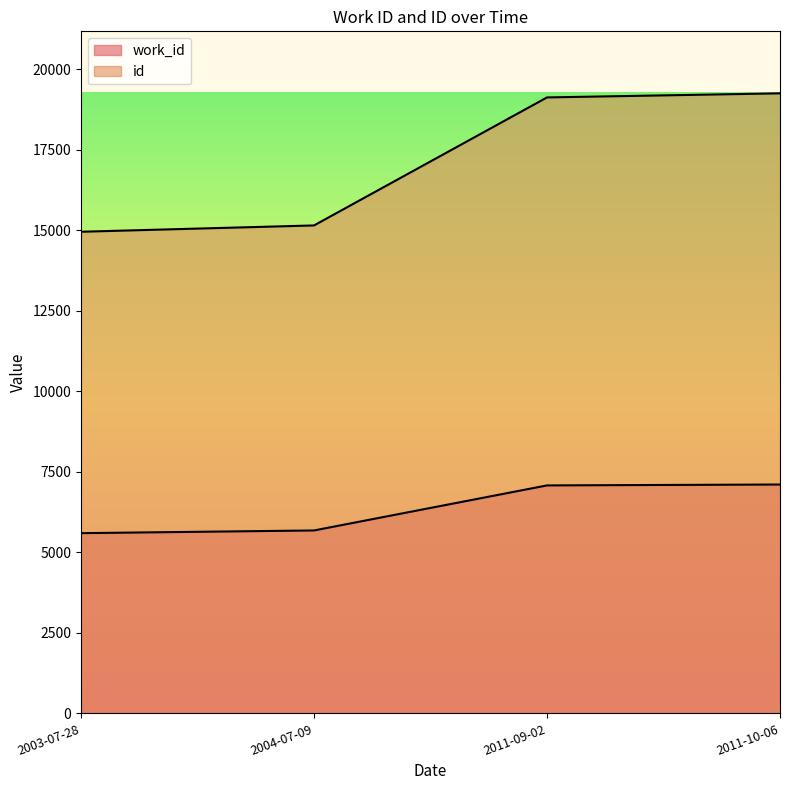

True or false: work_id and id intersect in this chart.

False